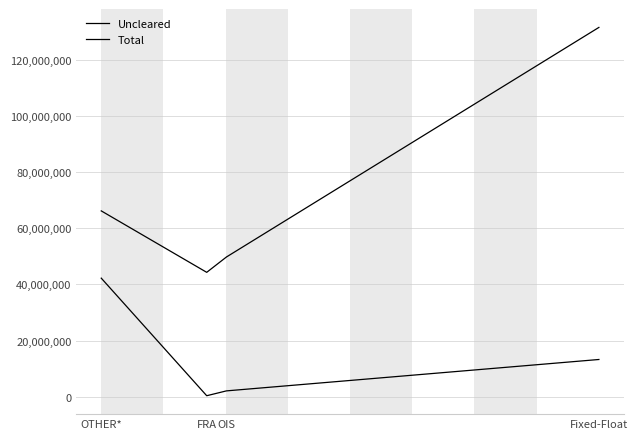

What position from the left is Fixed-Float?

4